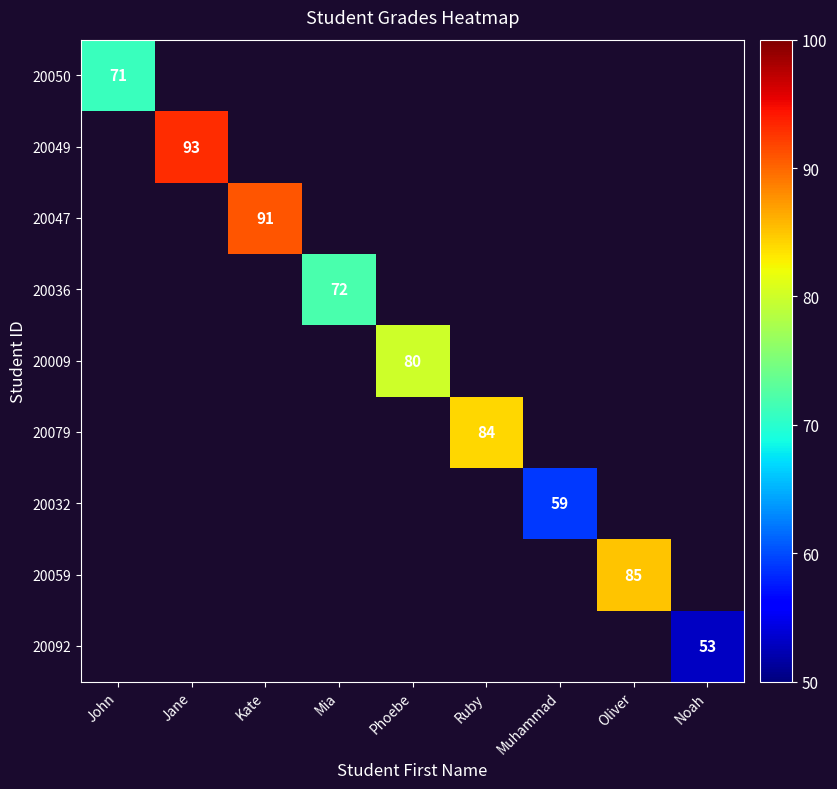

Is it true that 20049 equals 58 at Jane?

False